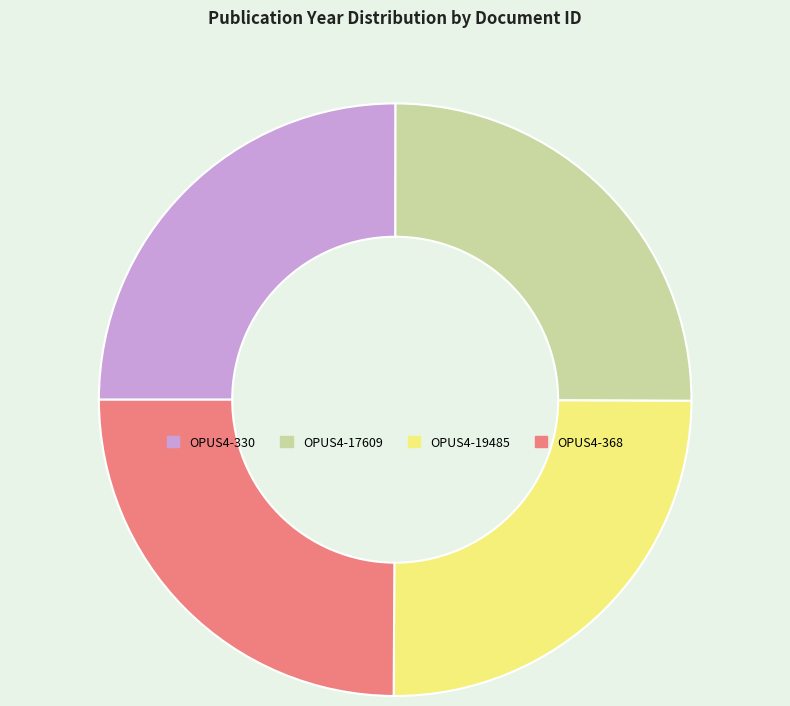

How many segments does this pie chart have?

4